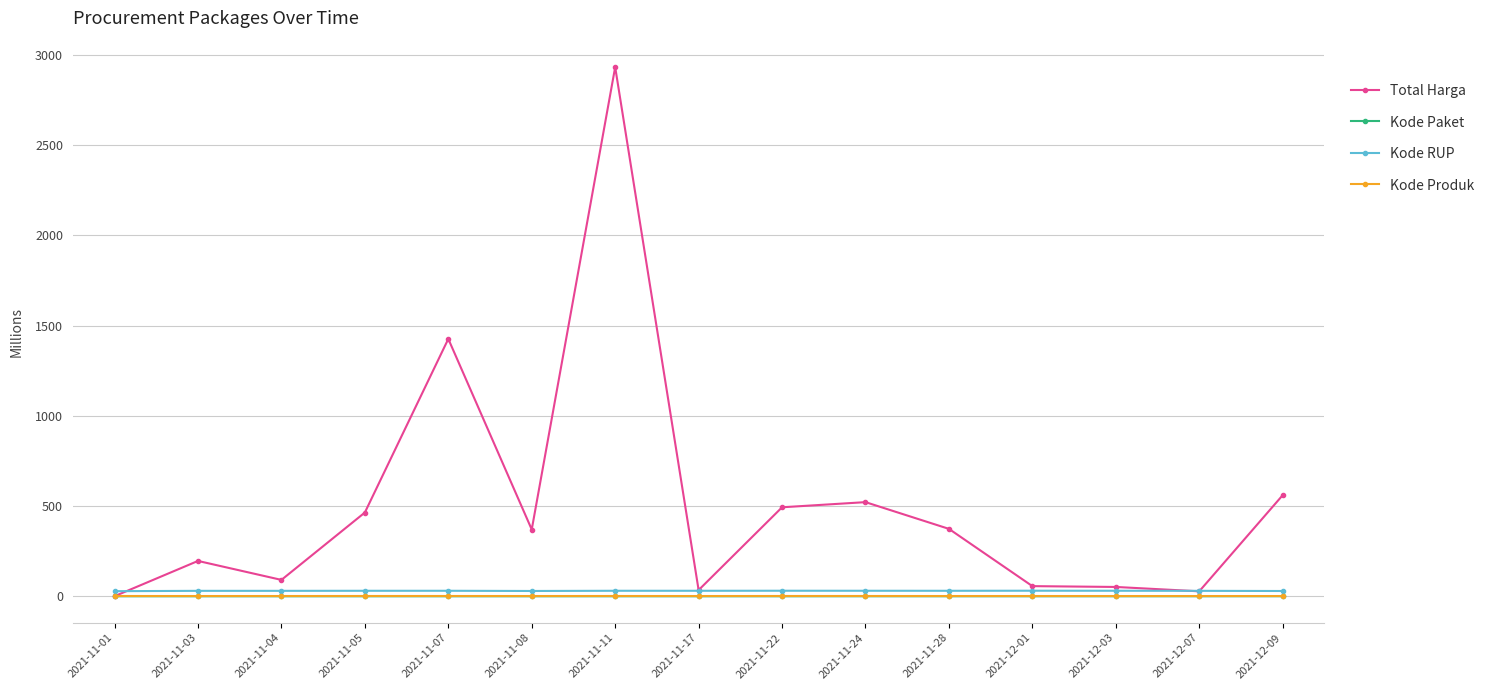

Which series changed the most between 2021-11-07 and 2021-12-03?

Total Harga